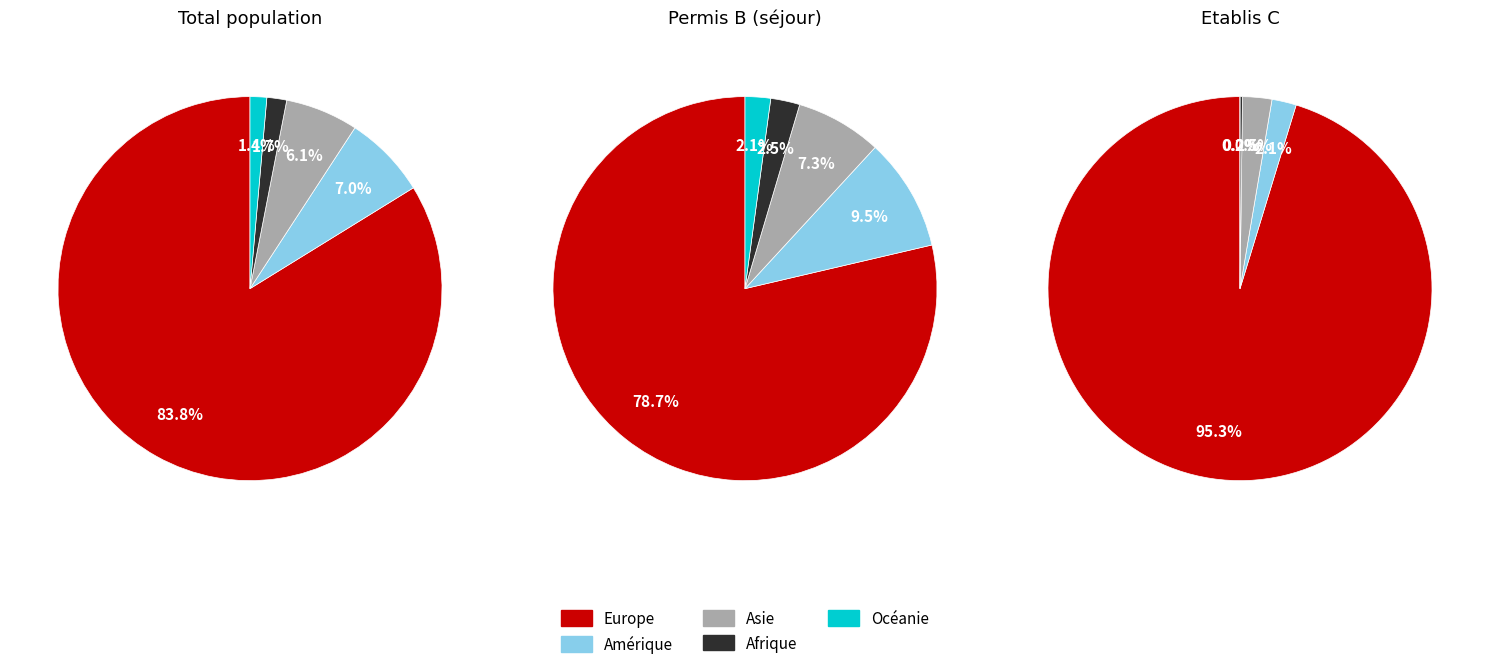

Count the number of slices in the pie.

5